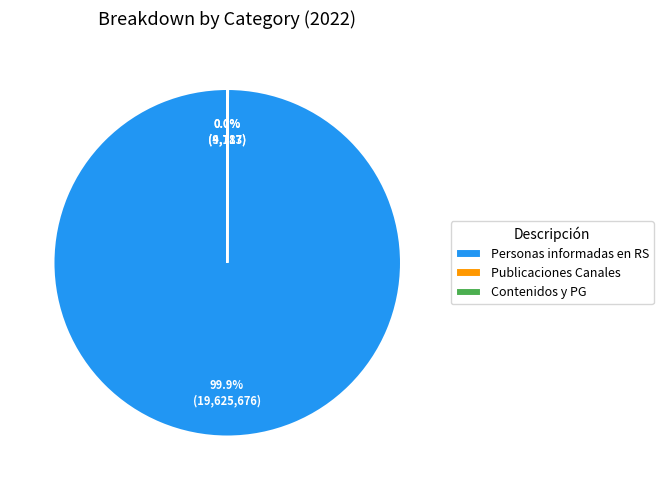

Which slice represents more than half of the pie?

Personas informadas en RS